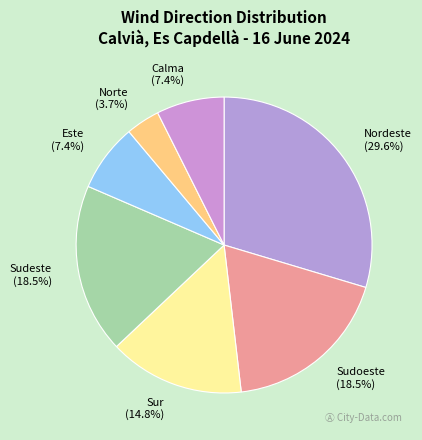

To the nearest percent, what is the combined percentage of Norte and Sudeste?

22%